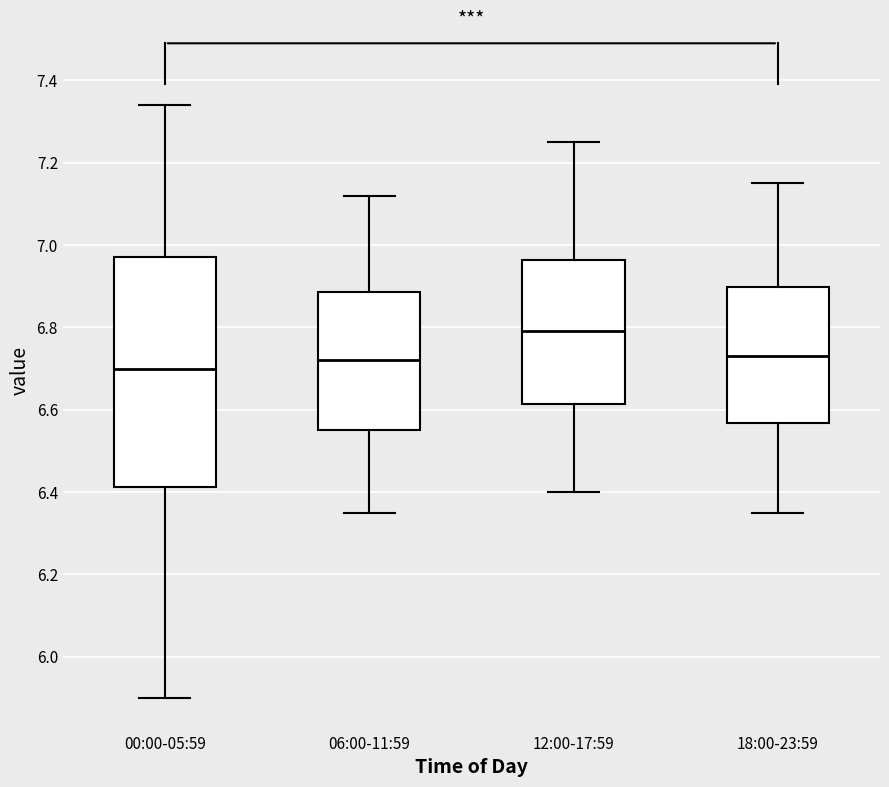

Reading left to right, read every box against the y-axis: the position of its median line, the range the box covers, and the ends of its whiskers. The values are not printed on the chart, so give them approximately, as read against the axis.

00:00-05:59: median 6.70, box 6.42 to 6.98, whiskers 5.90 to 7.34
06:00-11:59: median 6.72, box 6.56 to 6.88, whiskers 6.36 to 7.12
12:00-17:59: median 6.80, box 6.62 to 6.96, whiskers 6.40 to 7.26
18:00-23:59: median 6.74, box 6.56 to 6.90, whiskers 6.36 to 7.16